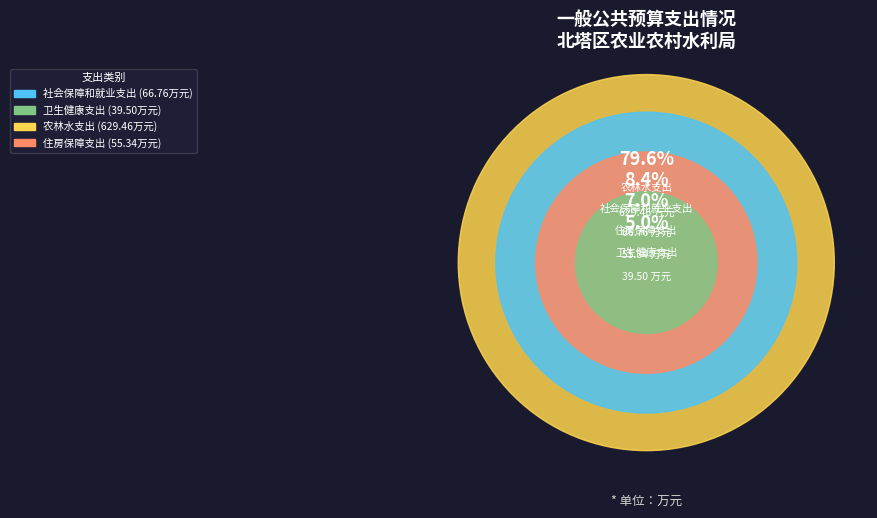

What is the change in value from 卫生健康支出 to 农林水支出?

+590.0